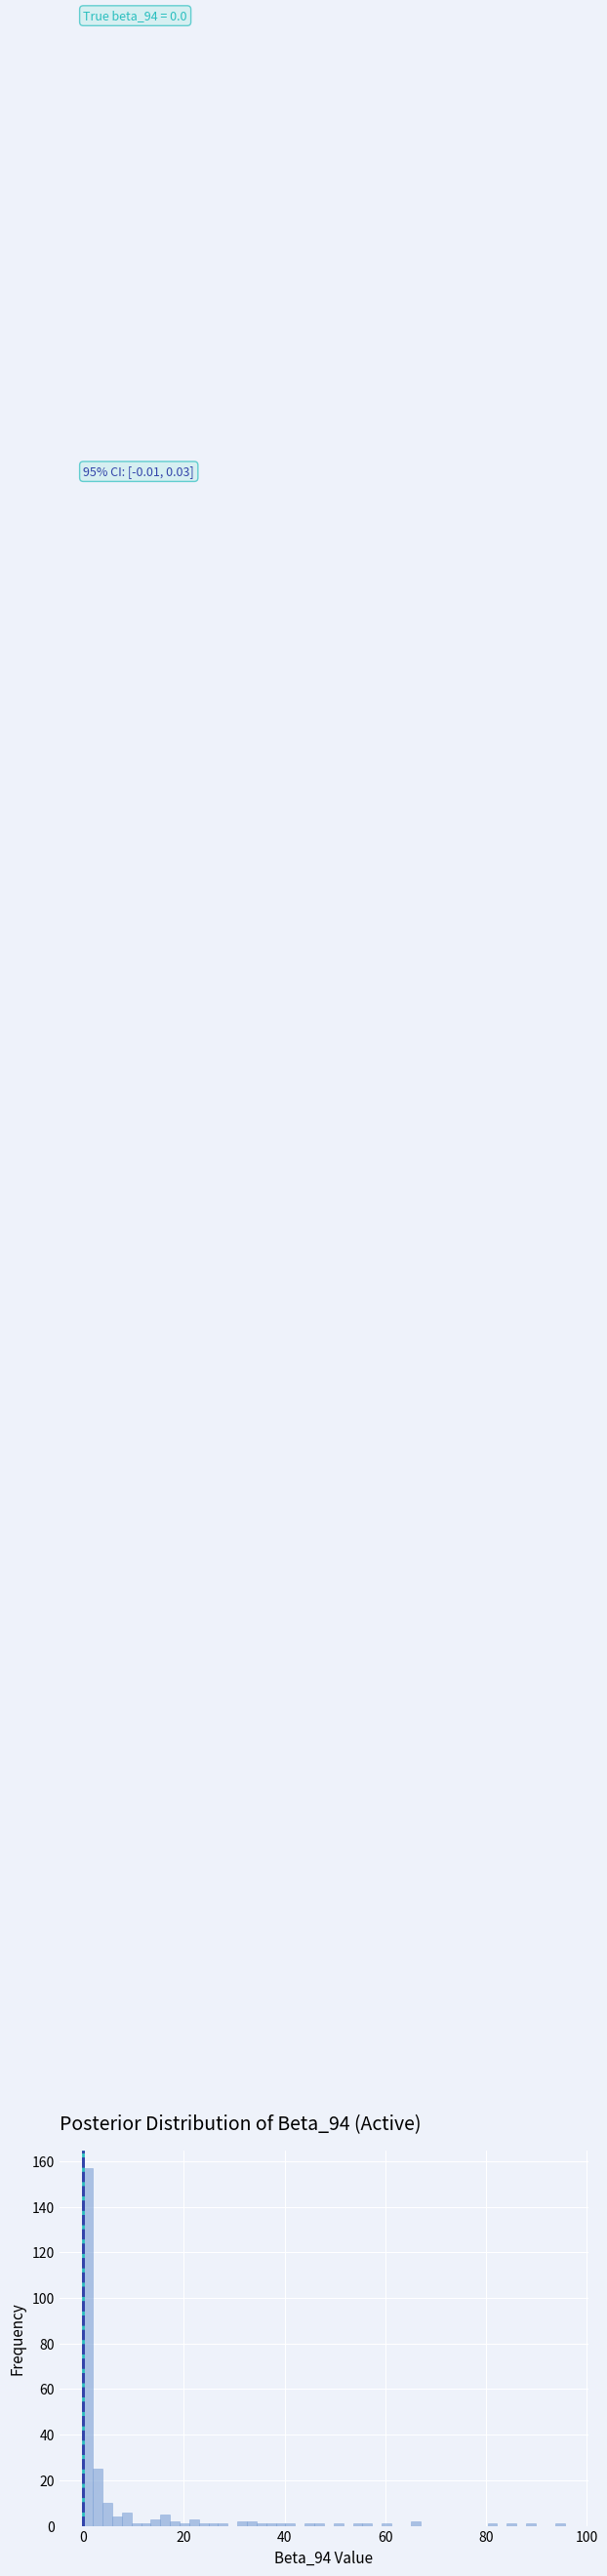

Read against the x-axis, roughly where is the centre of the tallest bar?

0